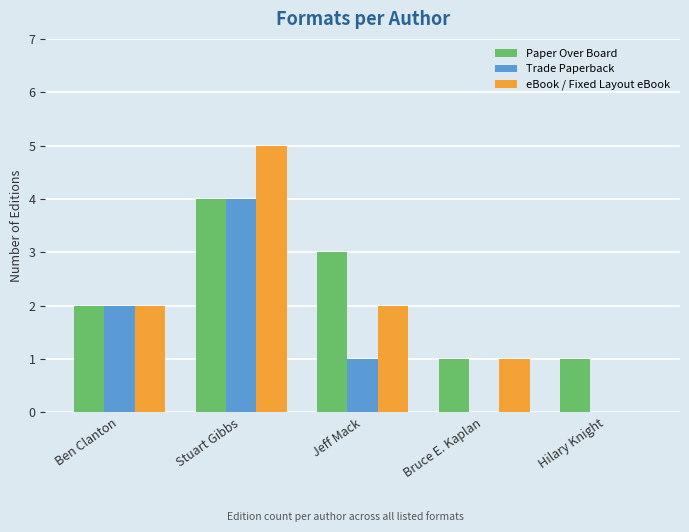

What is the average value of the Trade Paperback series?

1